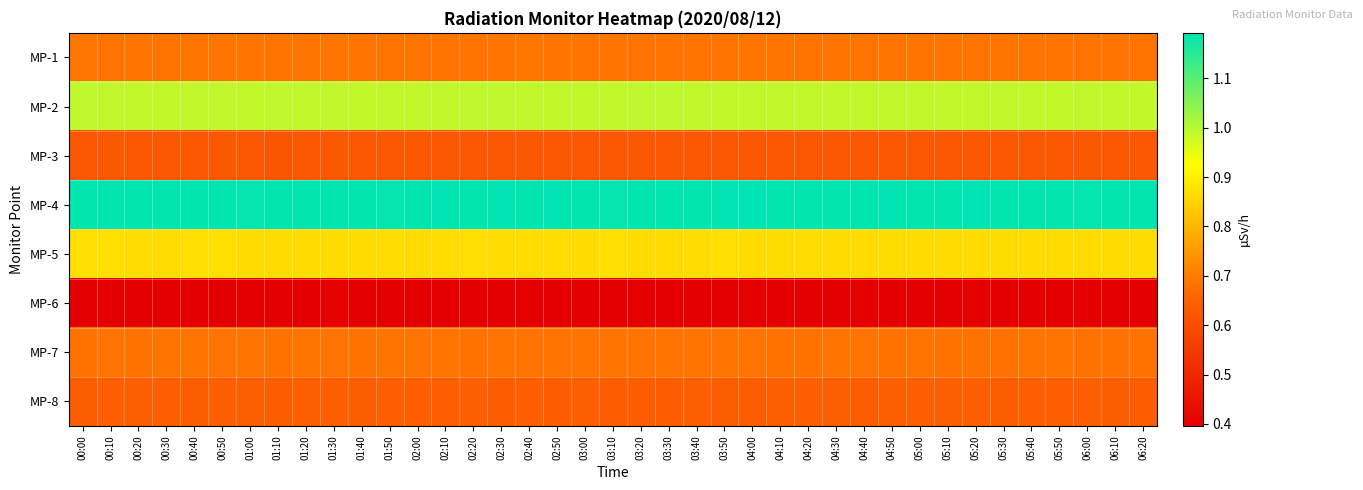

Which series has the largest total across all categories?

MP-4